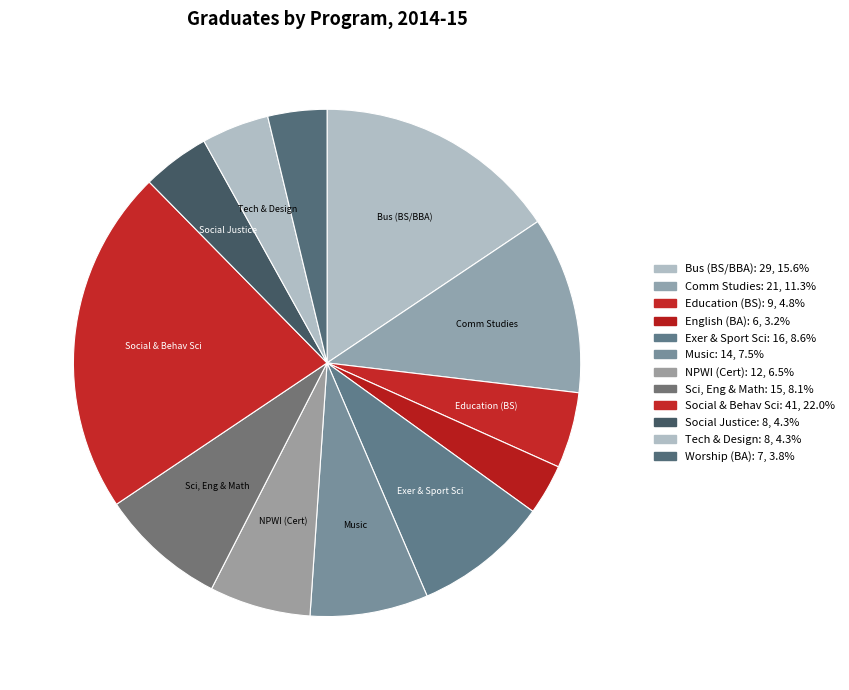

Rank the categories by value from lowest to highest.

English (BA), Worship (BA), Social Justice (BS), Technology & Design (BBA/BS), Education (BS), NPWI (Cert), Music (AA/BA/BS/BM), Science, Engineering, & Math (BS), Exercise & Sport Science (BS), Communication Studies (BA/BS), Business (BS/BBA), Social & Behavioral Sciences (BS/BA)